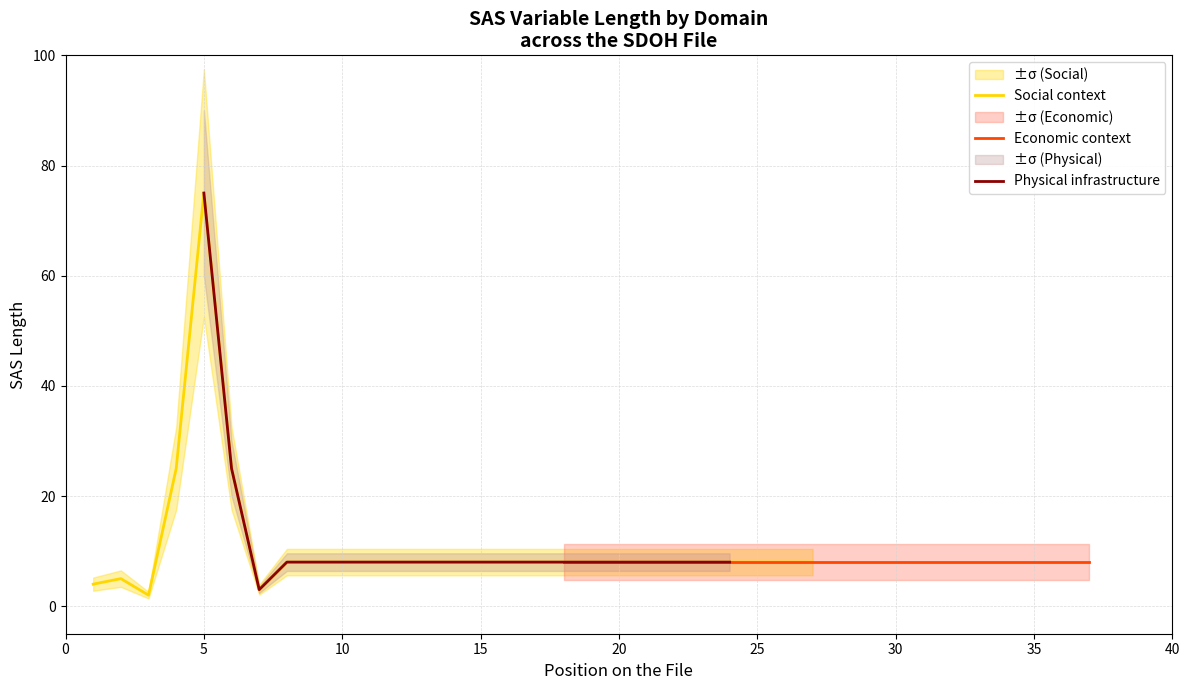

True or false: Social context has a value of 75 at 5.

True